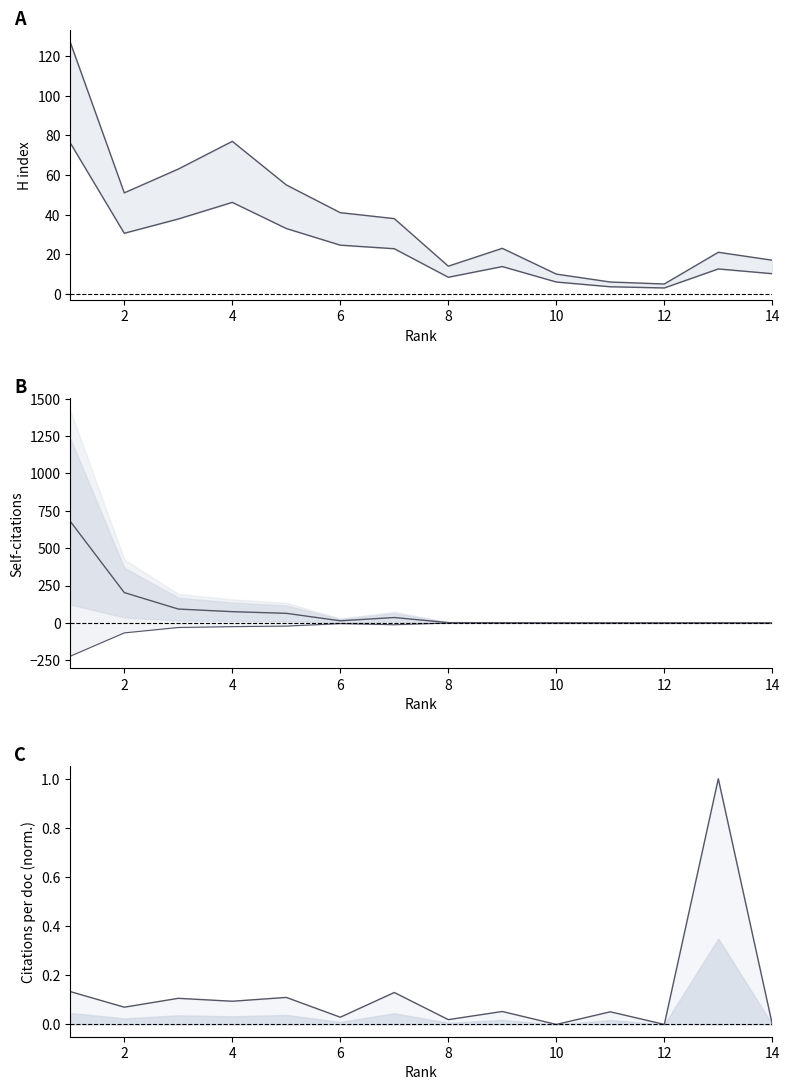

List the labels in order of Citations per document value, largest first.

13, 1, 7, 5, 3, 4, 2, 9, 11, 6, 8, 10, 12, 14